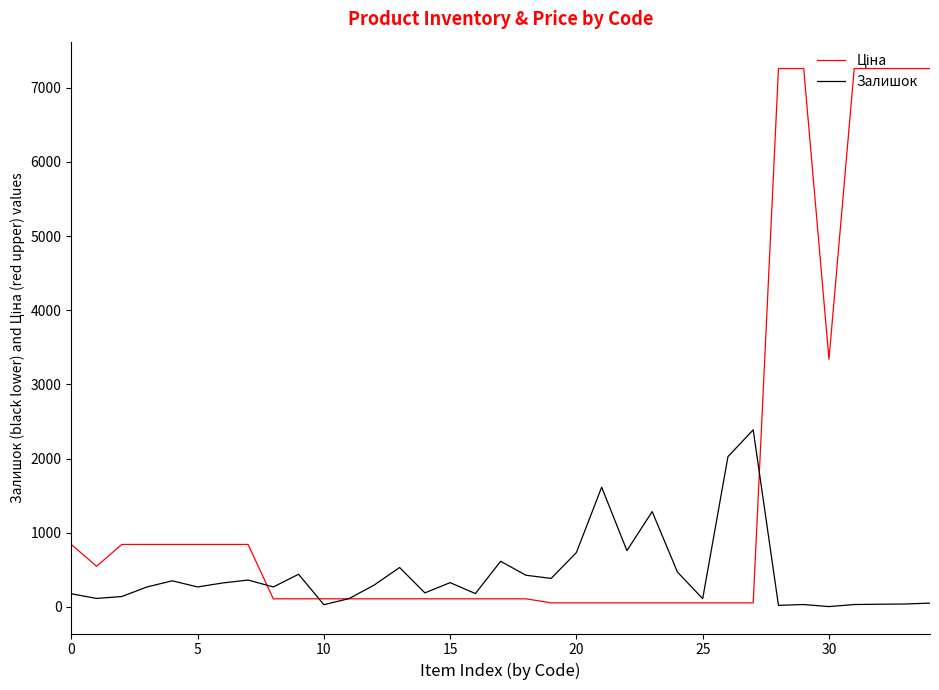

What is the label of the 14th point from the left?

13